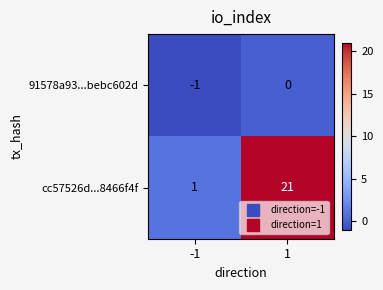

What is the average value of the cc57526d...8466f4f series?

11